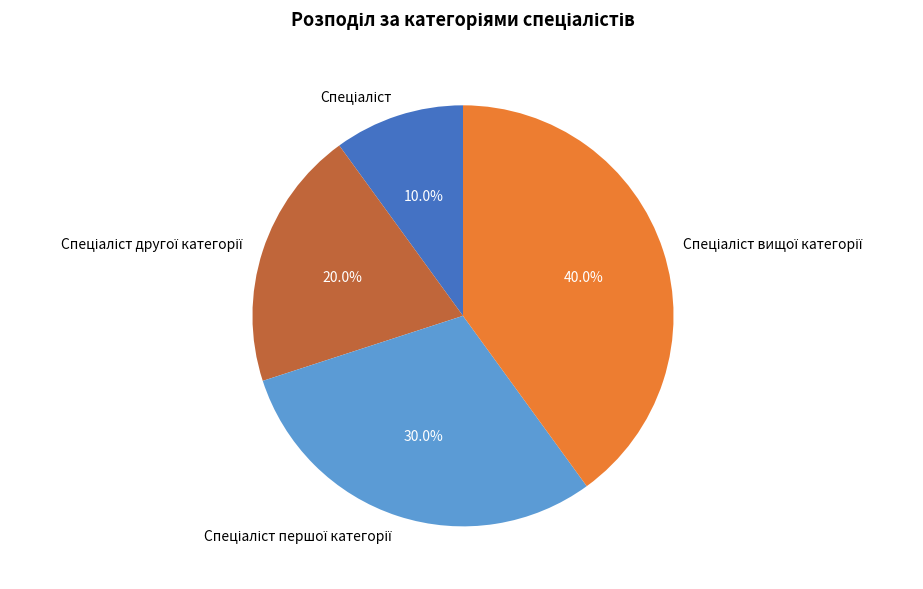

Is there any slice that represents more than half of the pie?

No